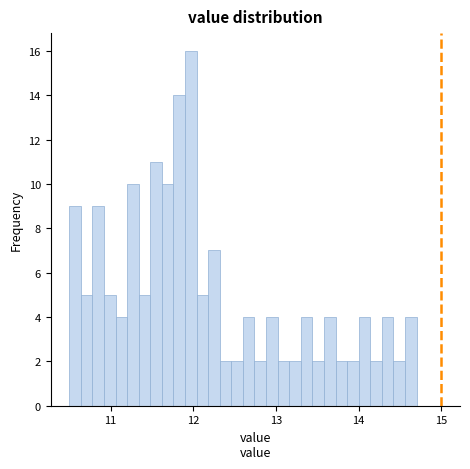

Read against the x-axis, roughly where is the centre of the tallest bar?

12.0